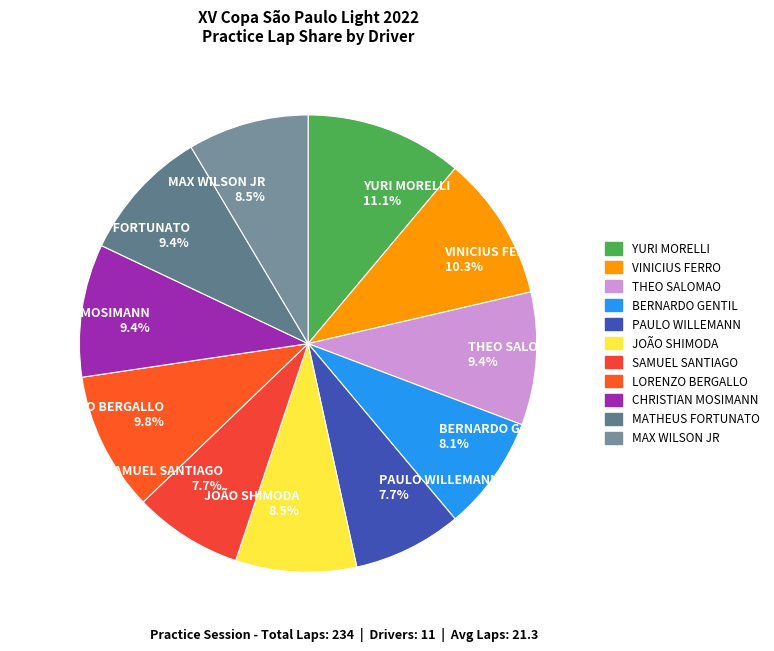

Is it true that YURI MORELLI is 11% of the pie?

True